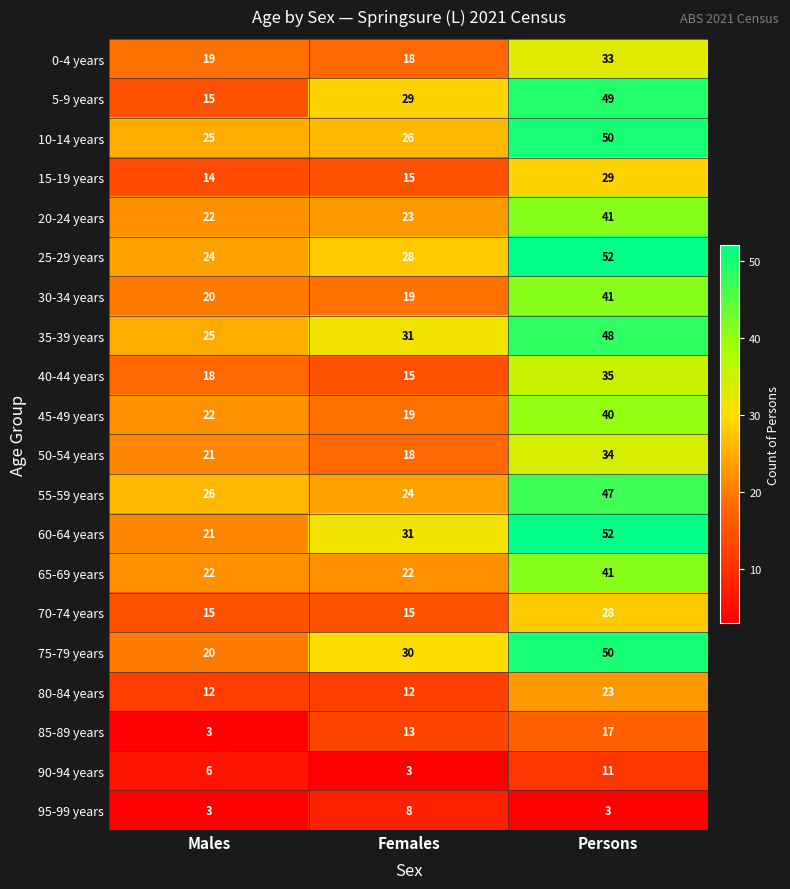

Count the number of categories in the chart.

3